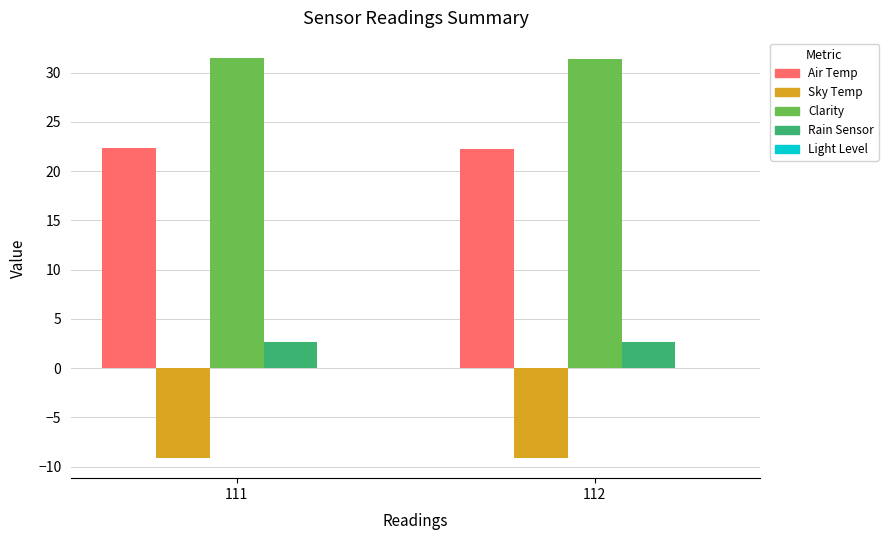

What value does the Rain Sensor series have at 111?

2.6